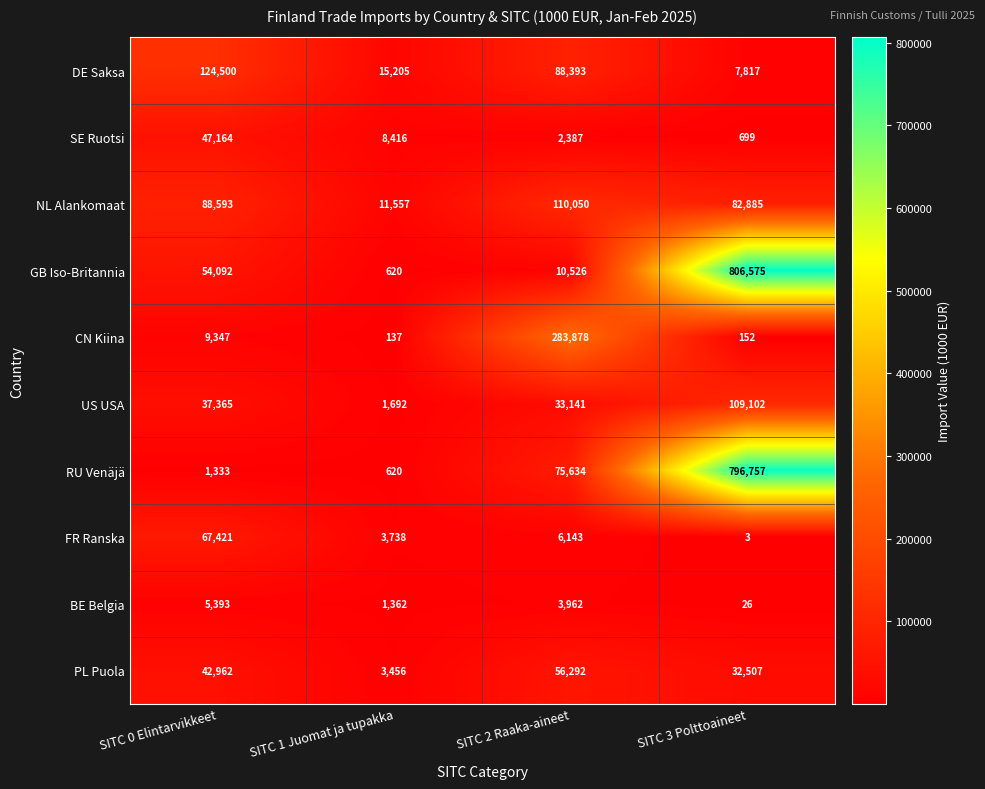

What is the greatest value displayed?

806575